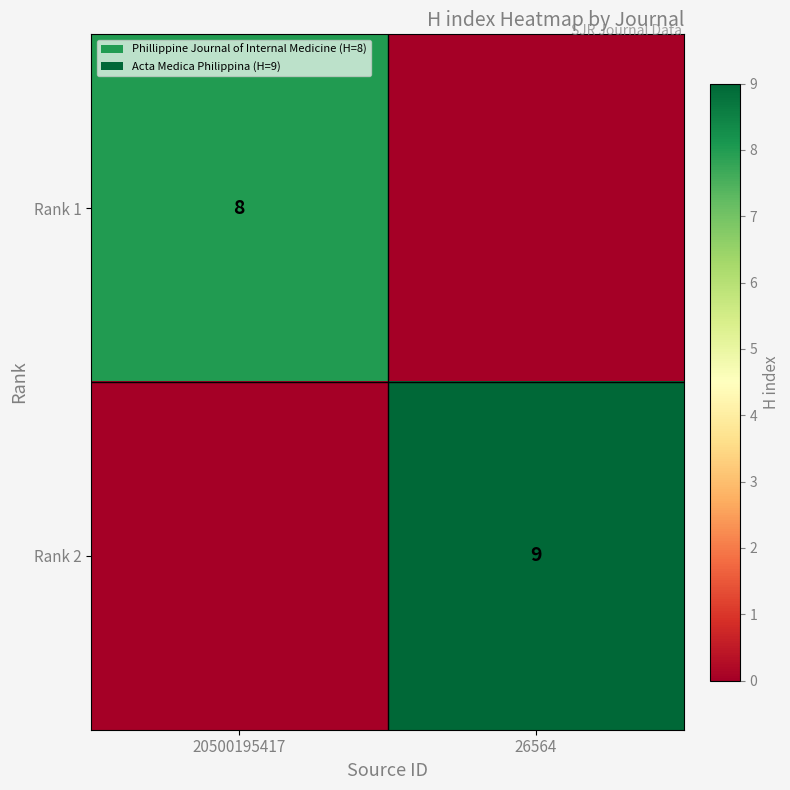

Count the number of data series in this chart.

2